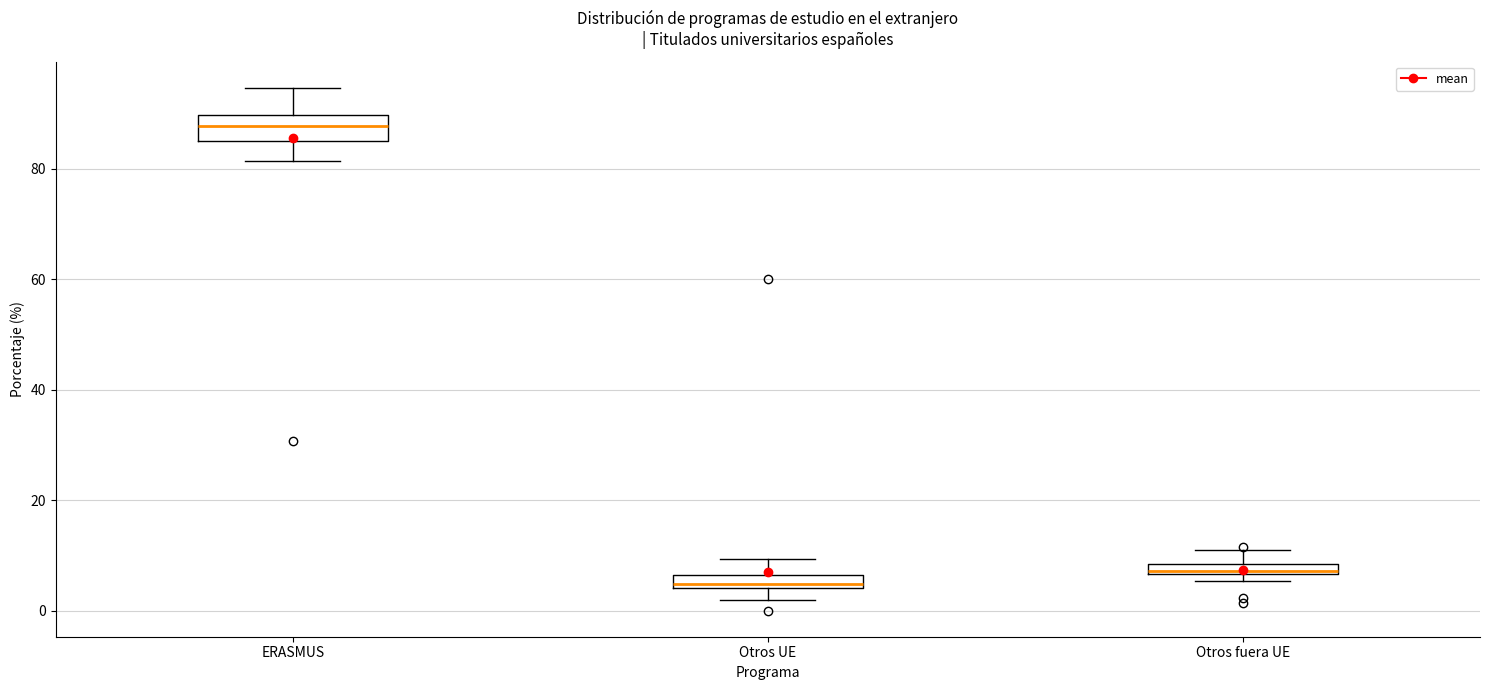

Which box has the lowest median line?

Otros UE